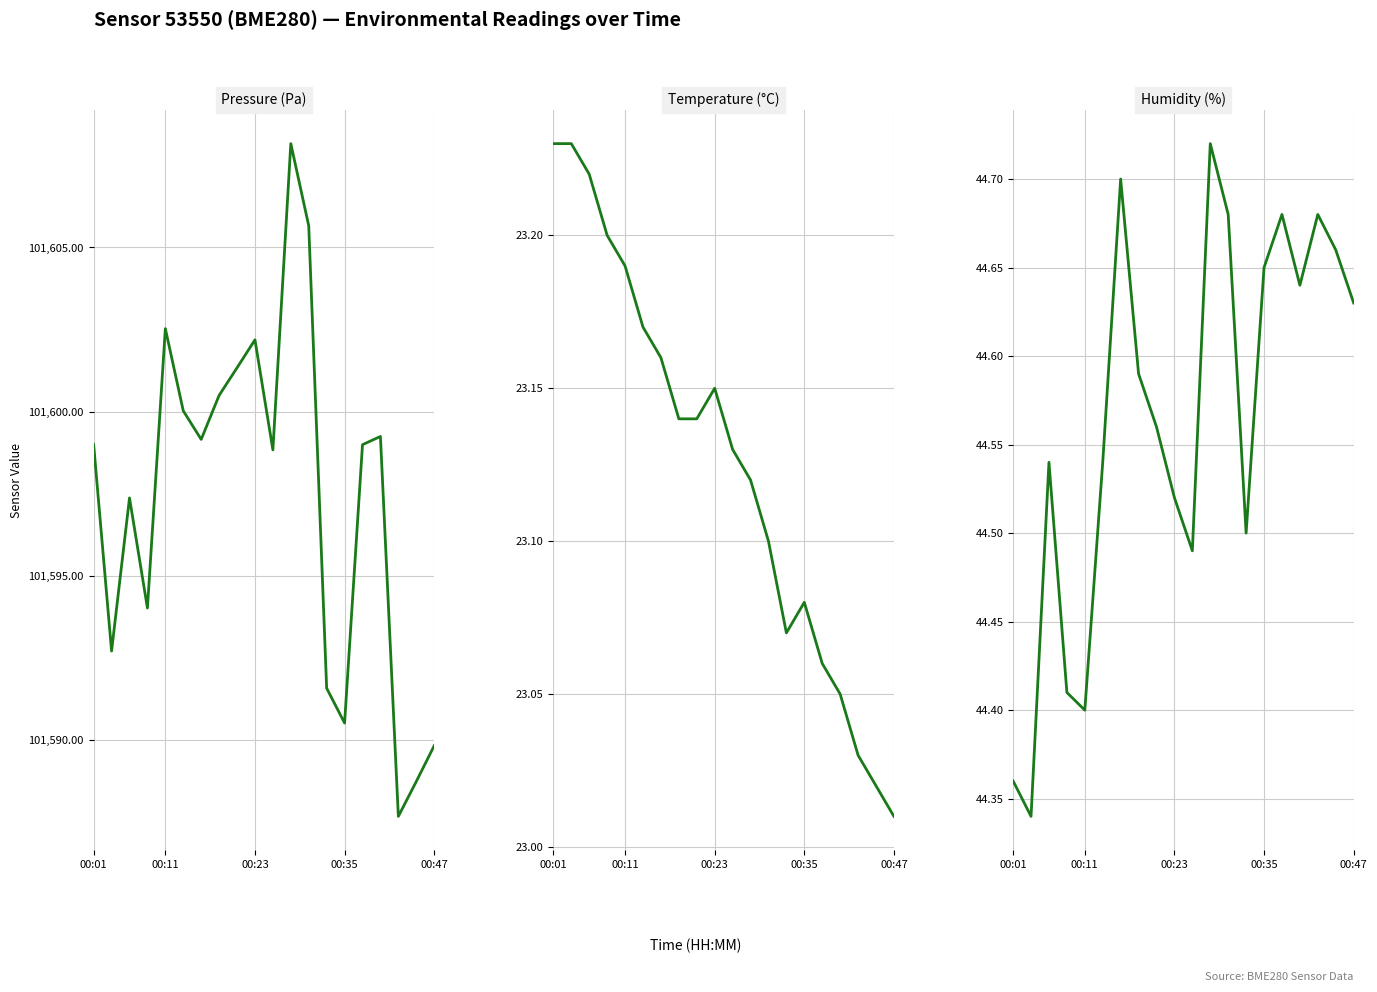

True or false: Pressure (Pa) and Temperature (°C) cross at least once.

False